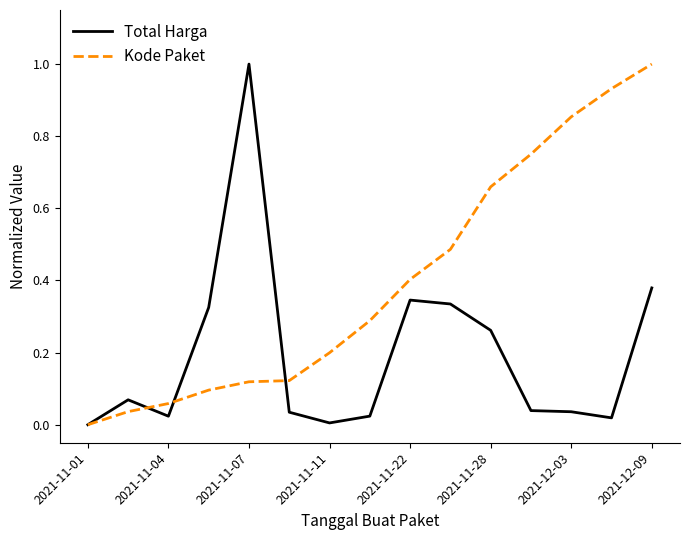

Which series has the largest total across all categories?

Kode Paket